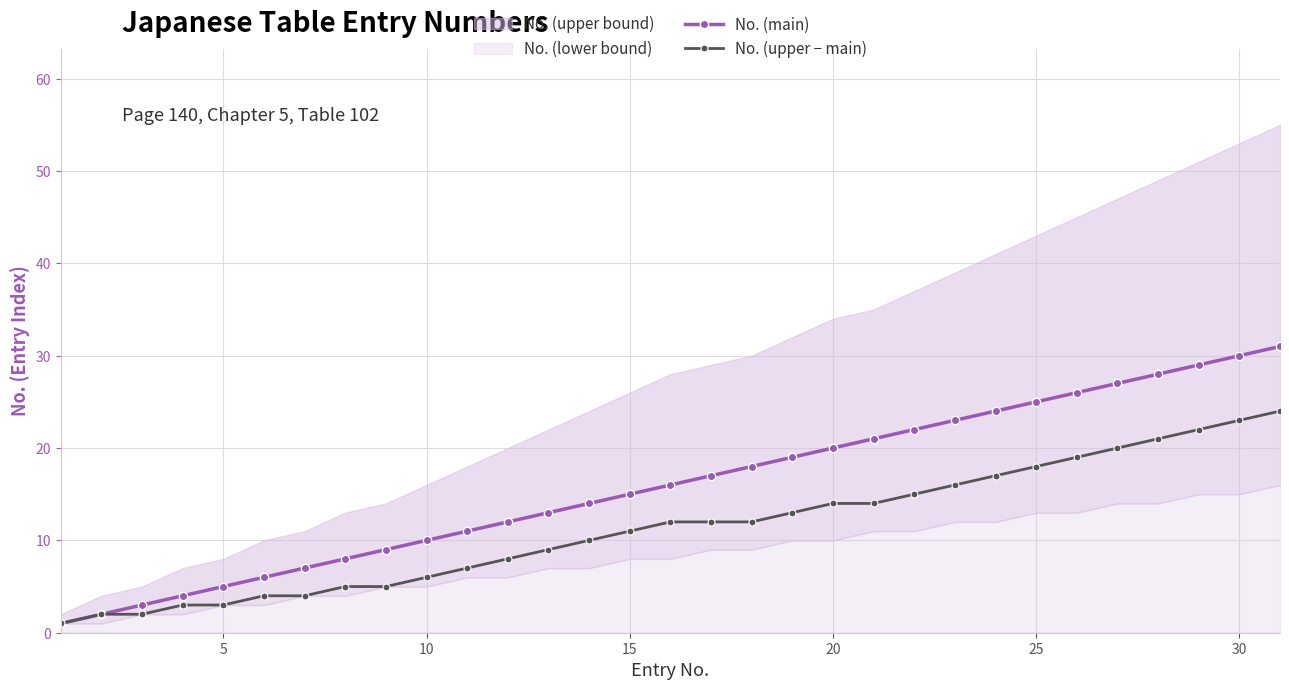

Reading left to right, transcribe all the data shown in this chart.

No. (main): 1	2	3	4	5	6	7	8	9	10	11	12	13	14	15	16	17	18	19	20	21	22	23	24	25	26	27	28	29	30	31
No. (upper − main): 1	2	2	3	3	4	4	5	5	6	7	8	9	10	11	12	12	12	13	14	14	15	16	17	18	19	20	21	22	23	24